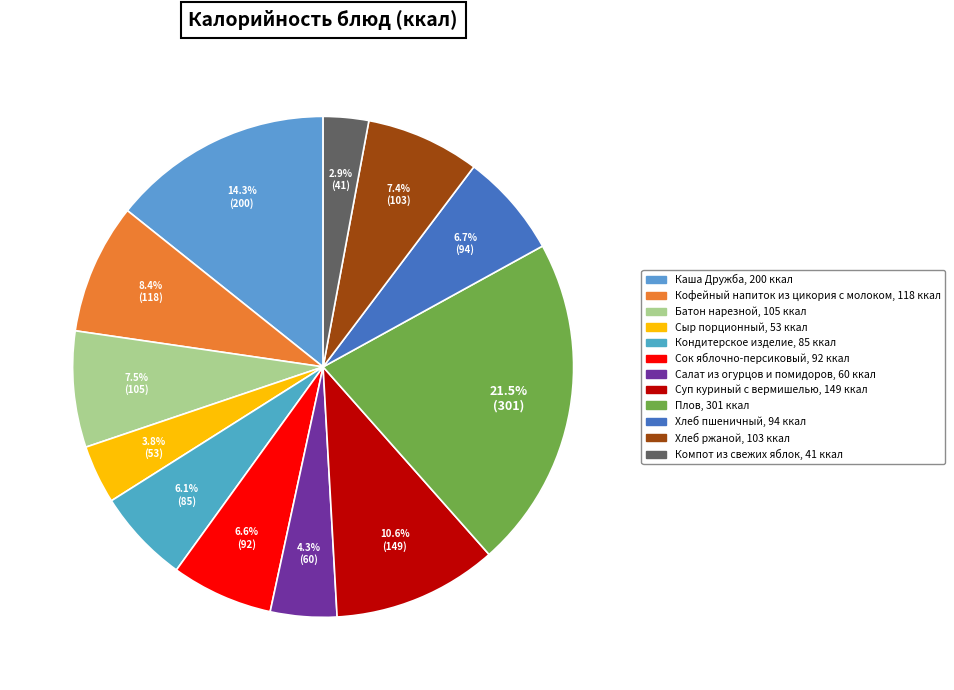

Combined, do Плов and Хлеб пшеничный account for over 50%?

No